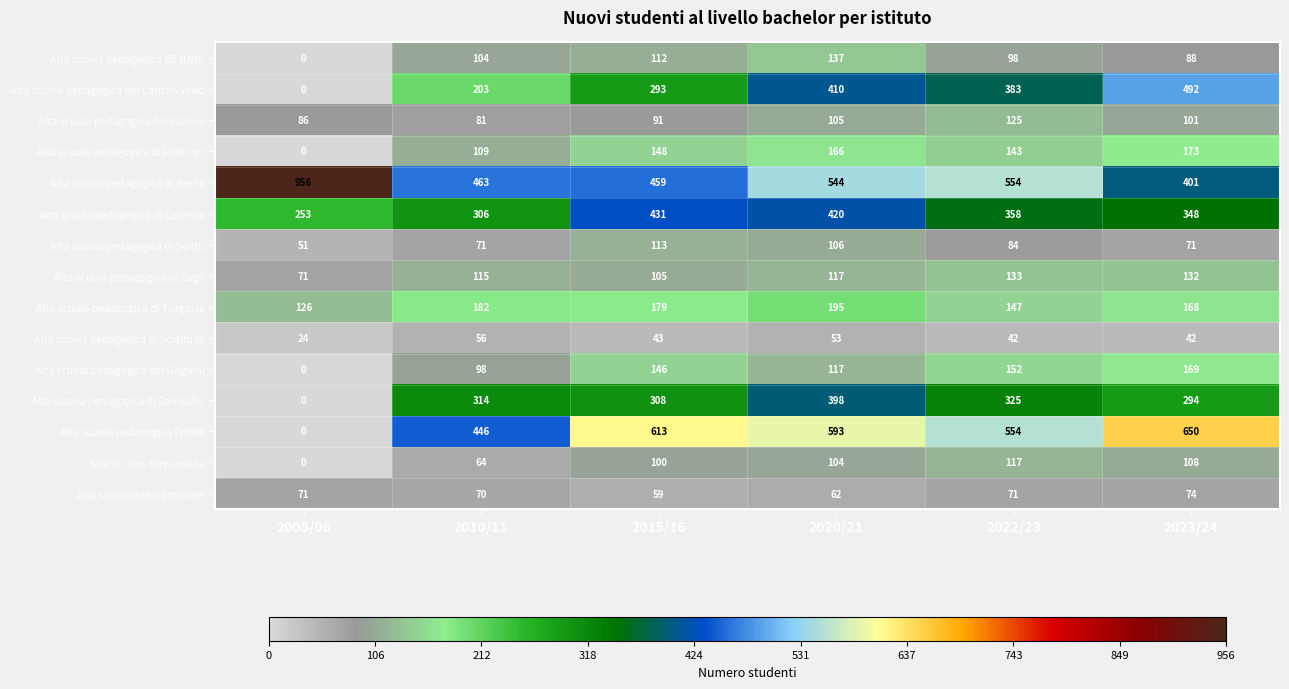

What is the greatest value displayed?

956